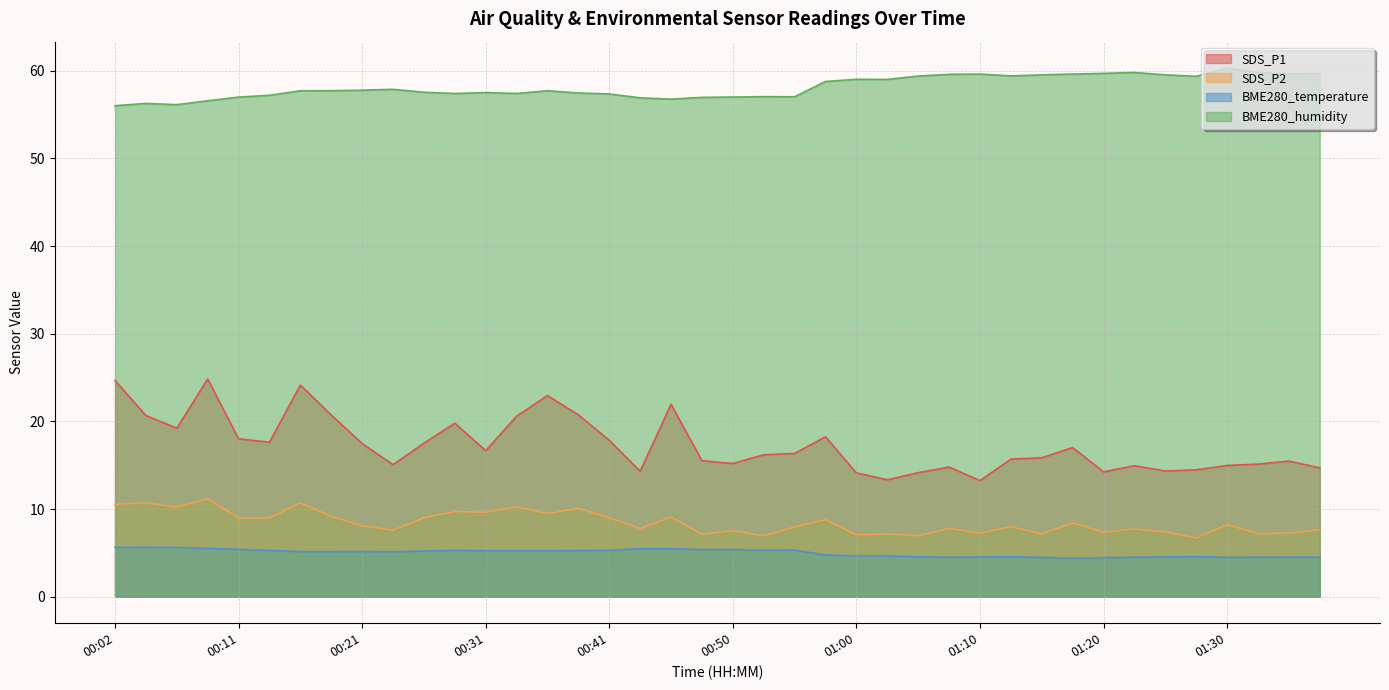

What is the difference between the maximum and minimum values in the BME280_humidity series?

4.3